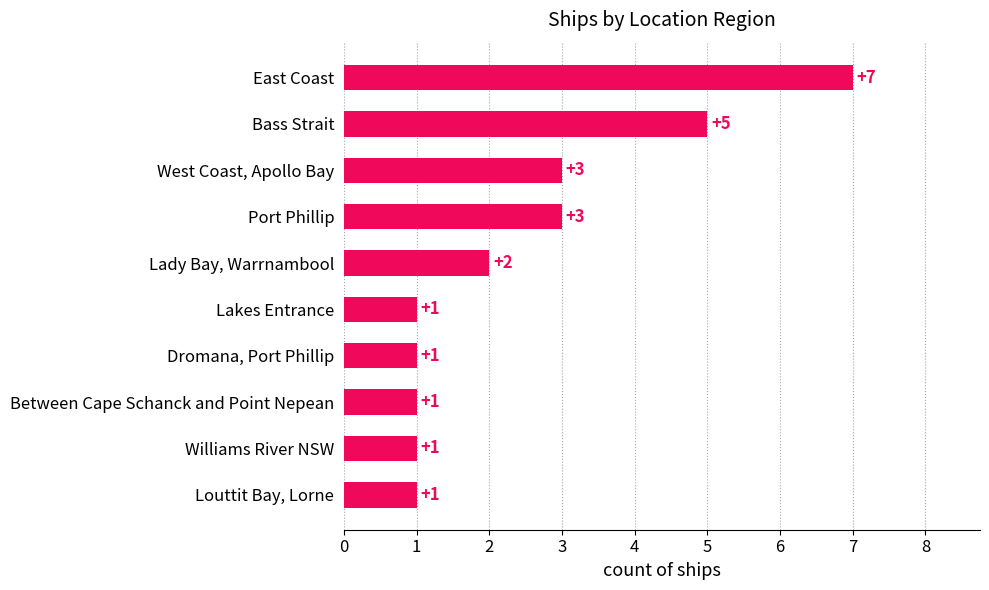

Does the chart contain stacked bars?

No